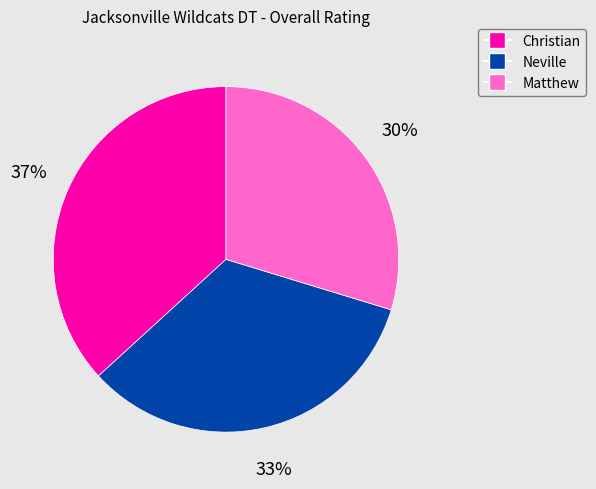

Count the number of slices in the pie.

3